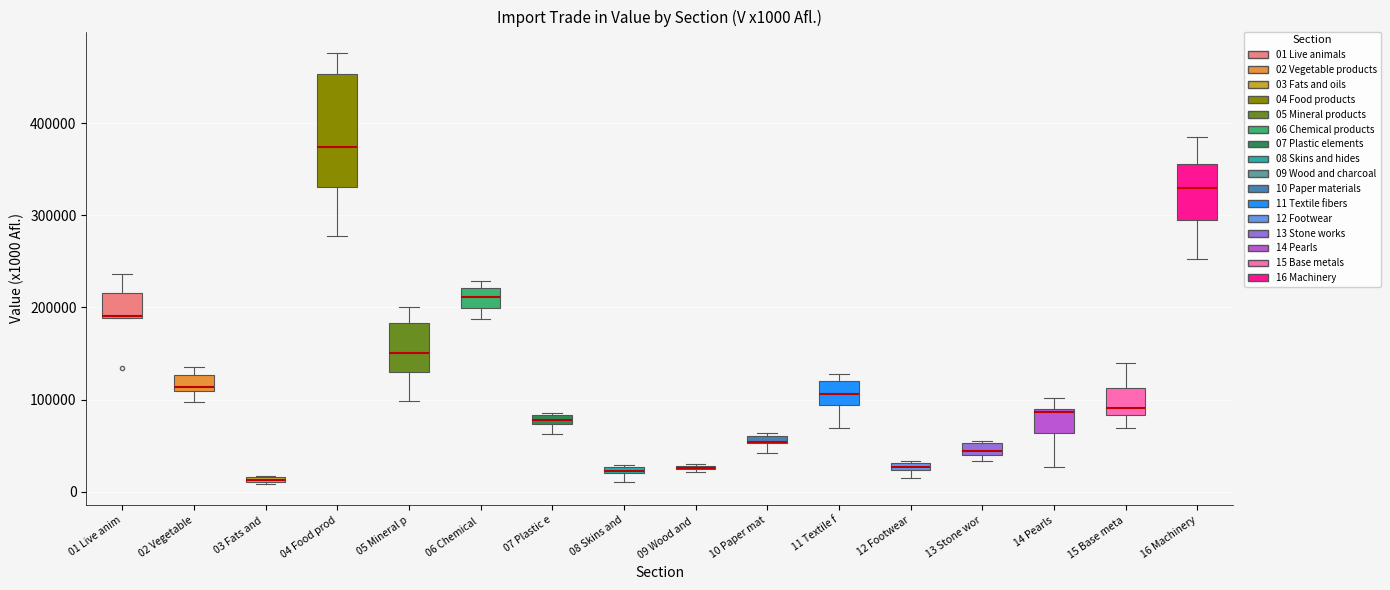

Which box is the tallest, from its lower edge to its upper edge?

04 Food prod